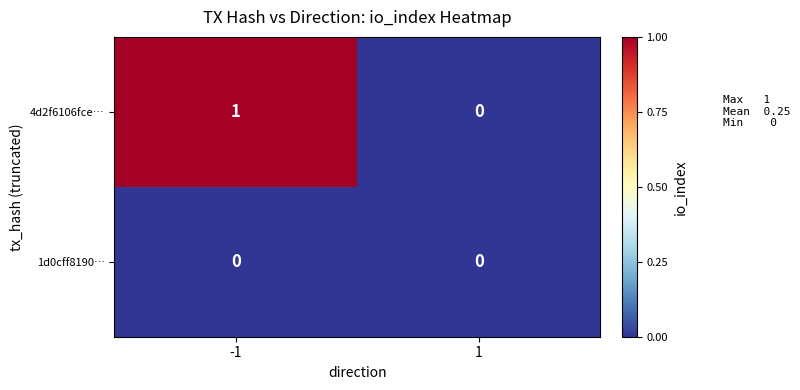

Which series has the largest total across all categories?

4d2f6106fce…